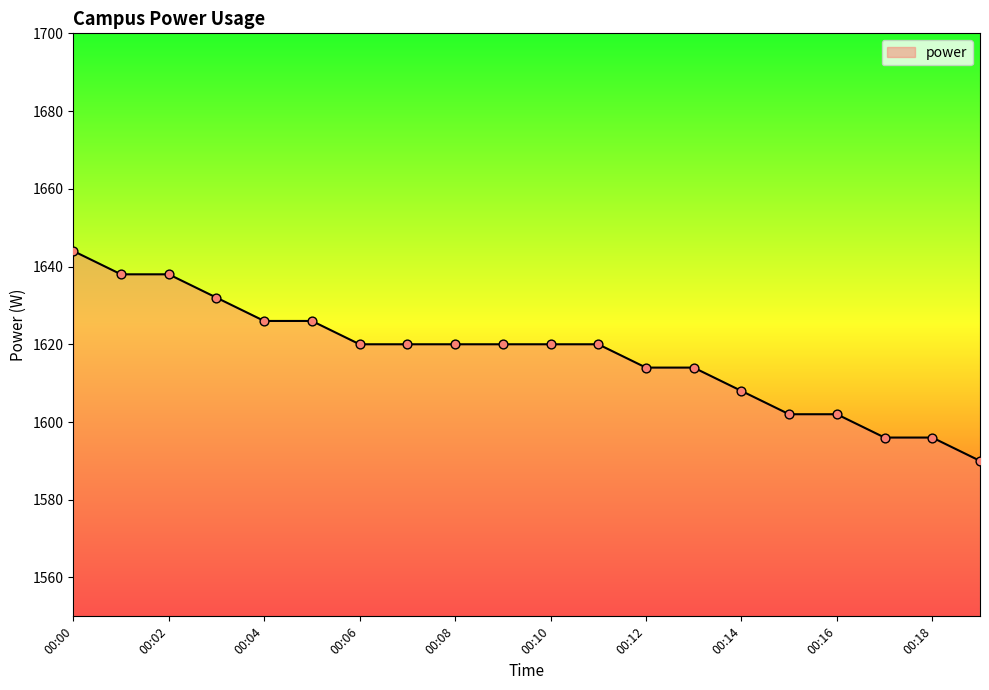

What is the minimum value shown in the chart?

1590